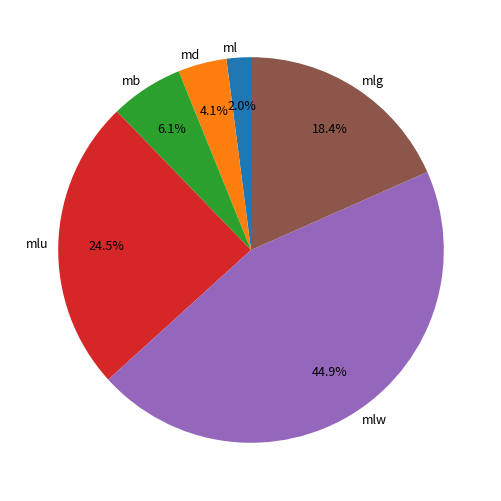

What is the total percentage of md and mb?

10.2%